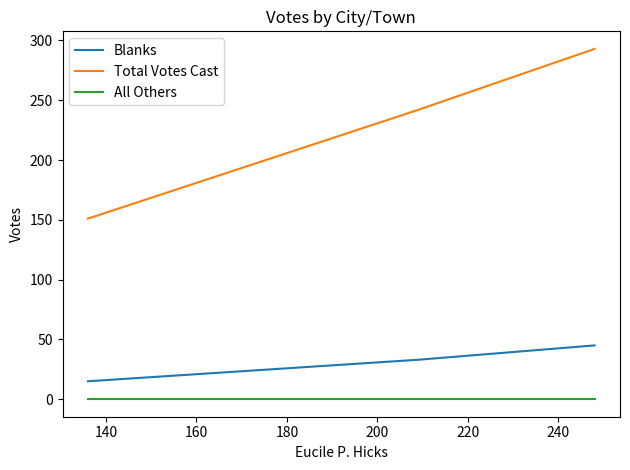

Reading left to right, transcribe all the data shown in this chart.

Blanks: 15	33	45
Total Votes Cast: 151	242	293
All Others: 0	0	0